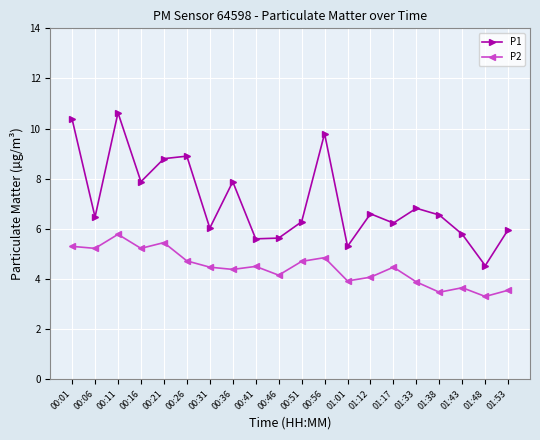

What is the difference between the maximum and minimum values in the P1 series?

6.1